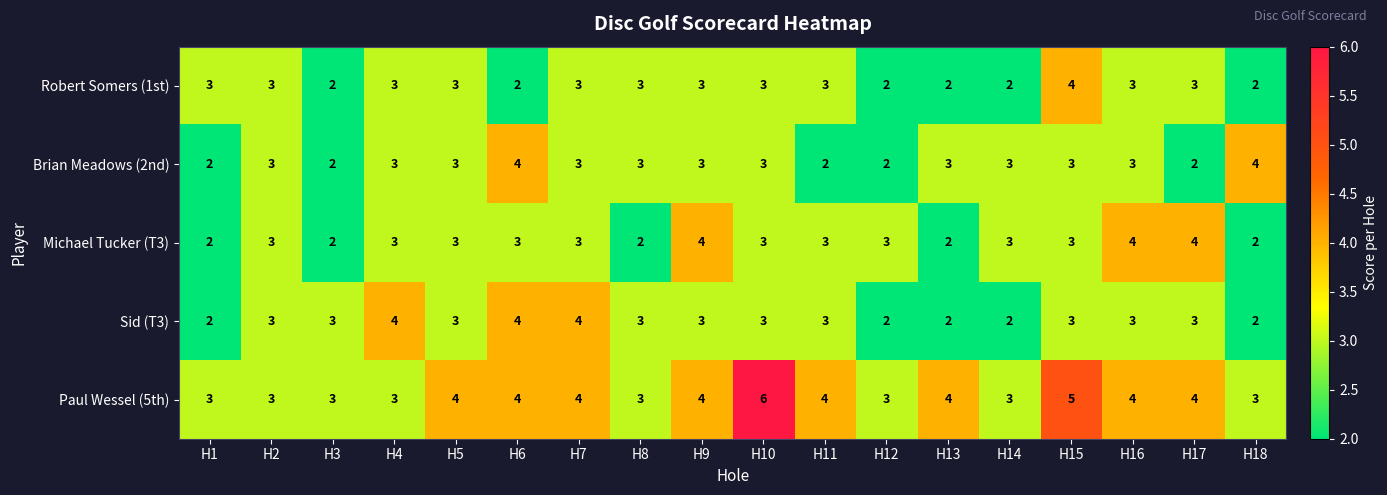

What is the total value across all series at H13?

13